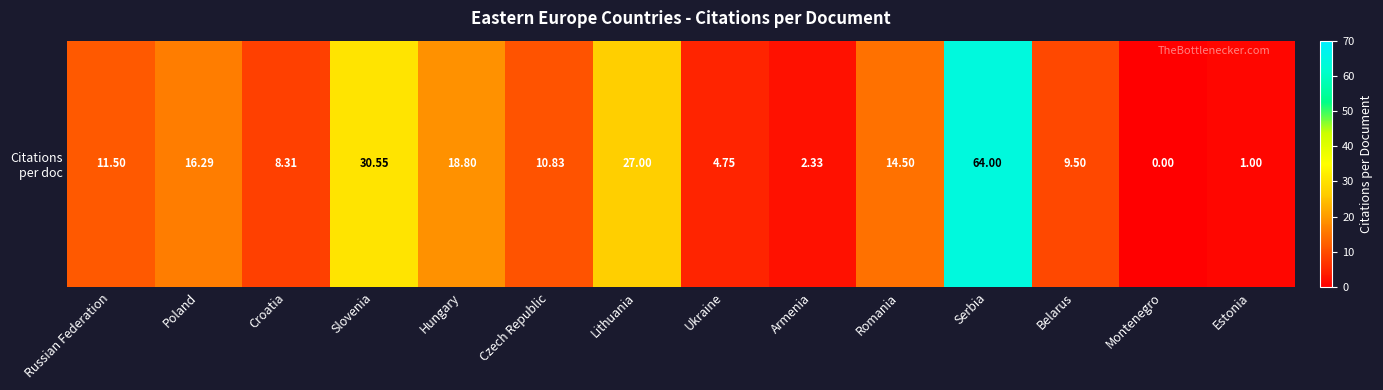

The value at Lithuania is 27.0. True or false?

True